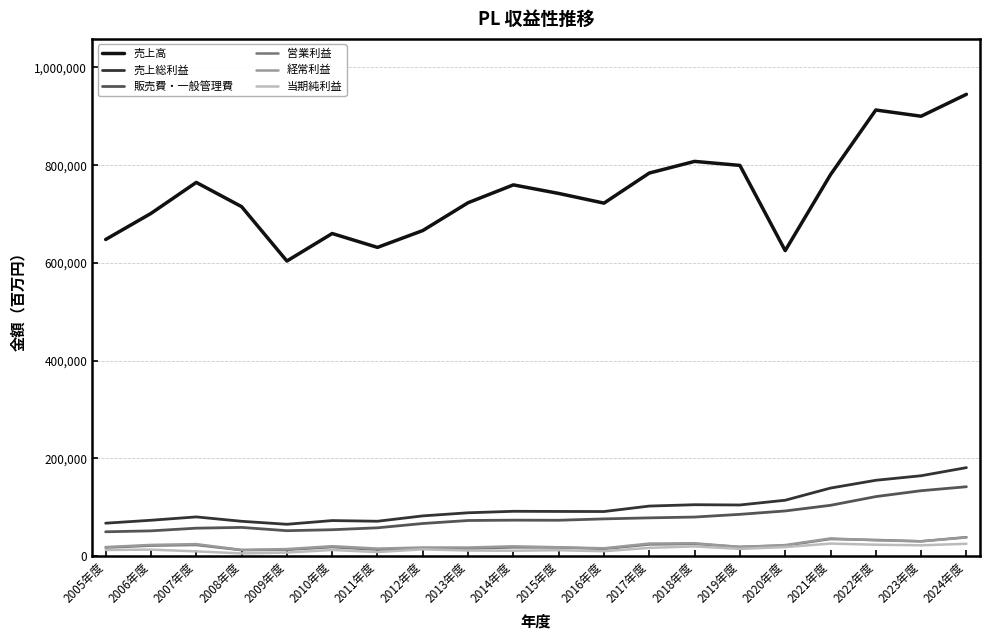

Which series has the largest range (max minus min)?

売上高